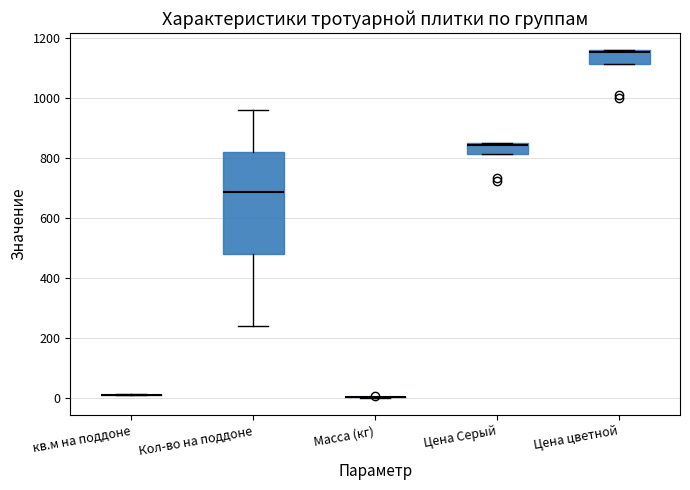

Comparing the boxes themselves (not the whiskers), which one is the tallest?

Кол-во на поддоне